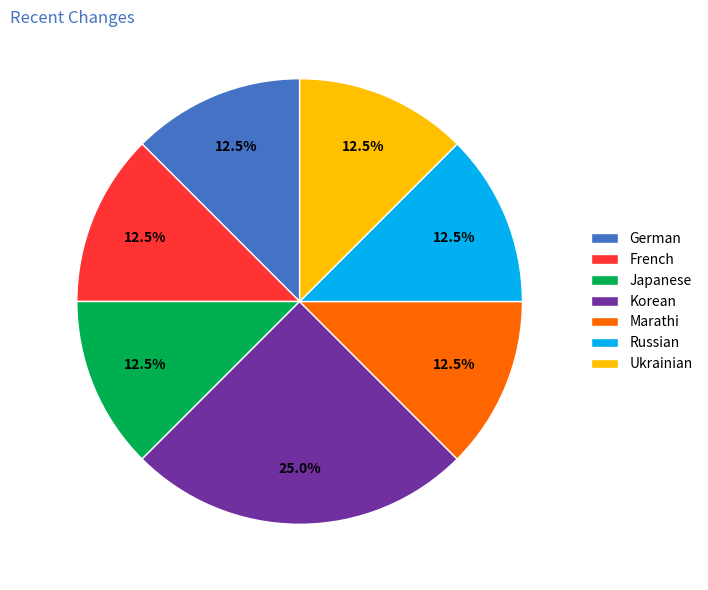

How many segments does this pie chart have?

7